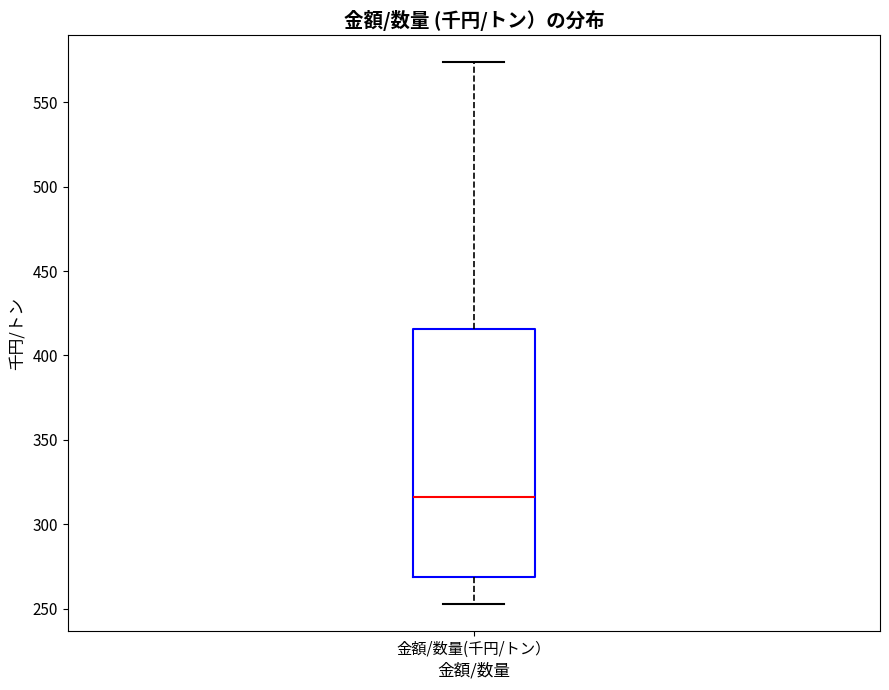

Read this box plot against the y-axis: the position of the median line, the range covered by the box, and the ends of both whiskers. The values are not printed on the chart, so give them approximately, as read against the axis.

median 315, box 270 to 415, whiskers 255 to 575